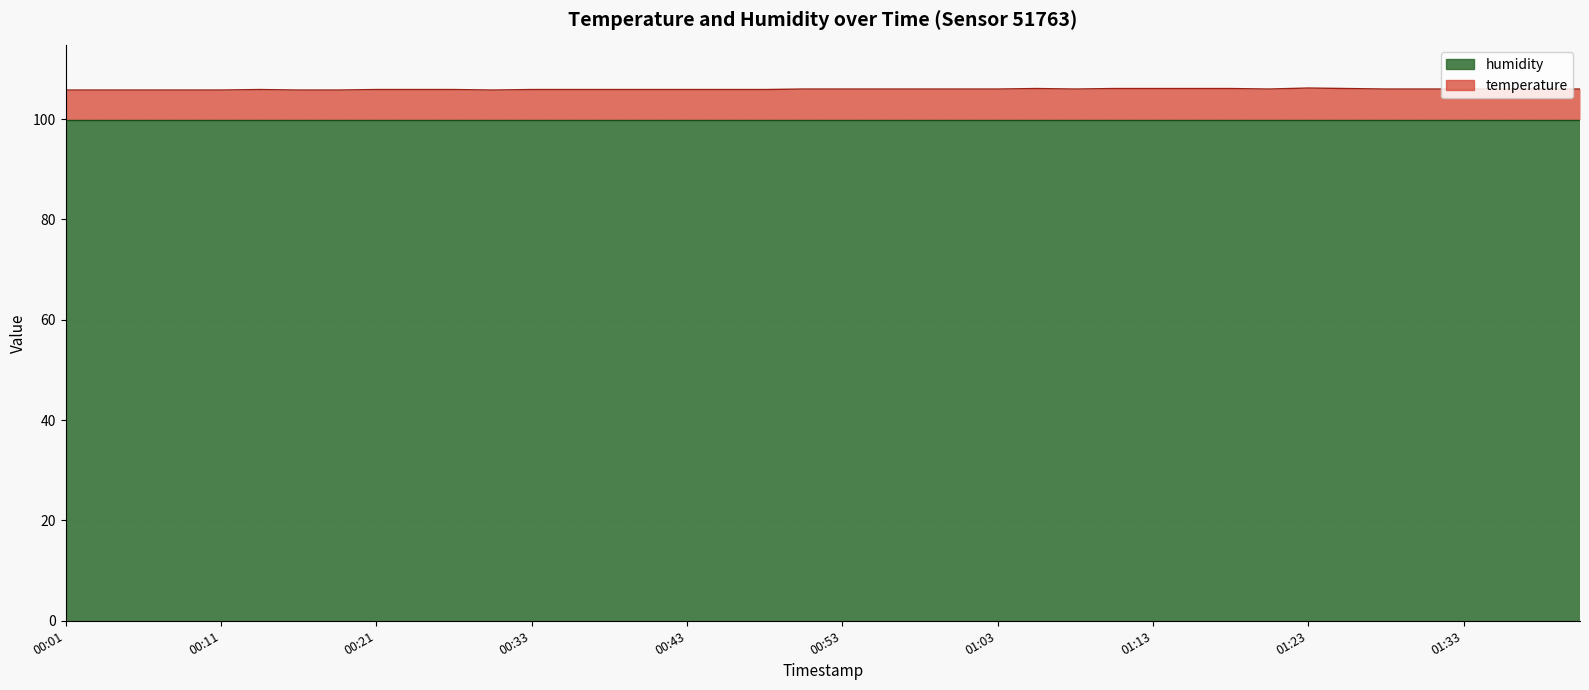

What is the label of the 37th point from the left?

01:33